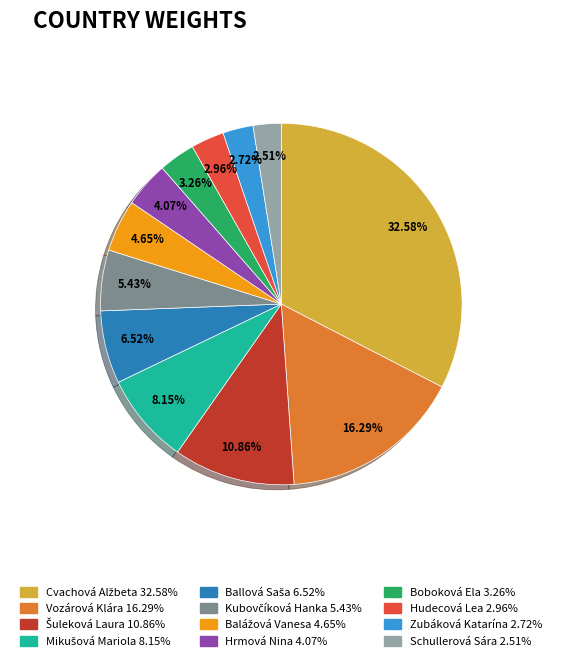

To the nearest percent, what percentage of the pie is Zubáková Katarína?

3%